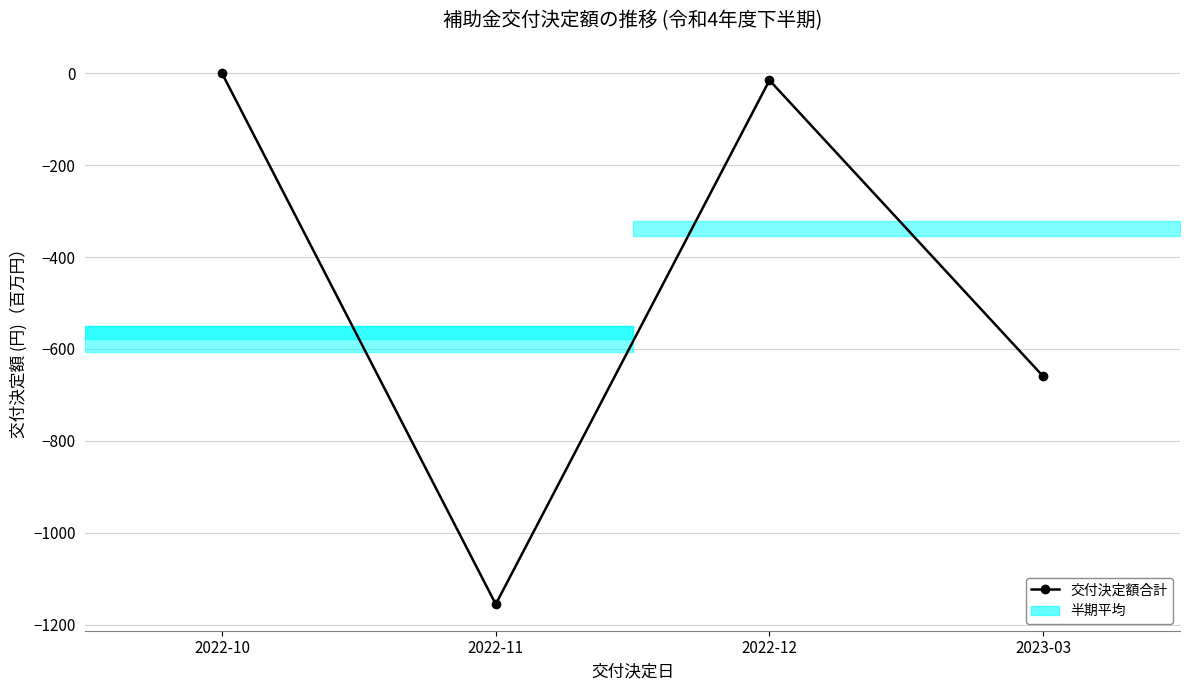

What is the difference between the maximum and second lowest values?

659.5